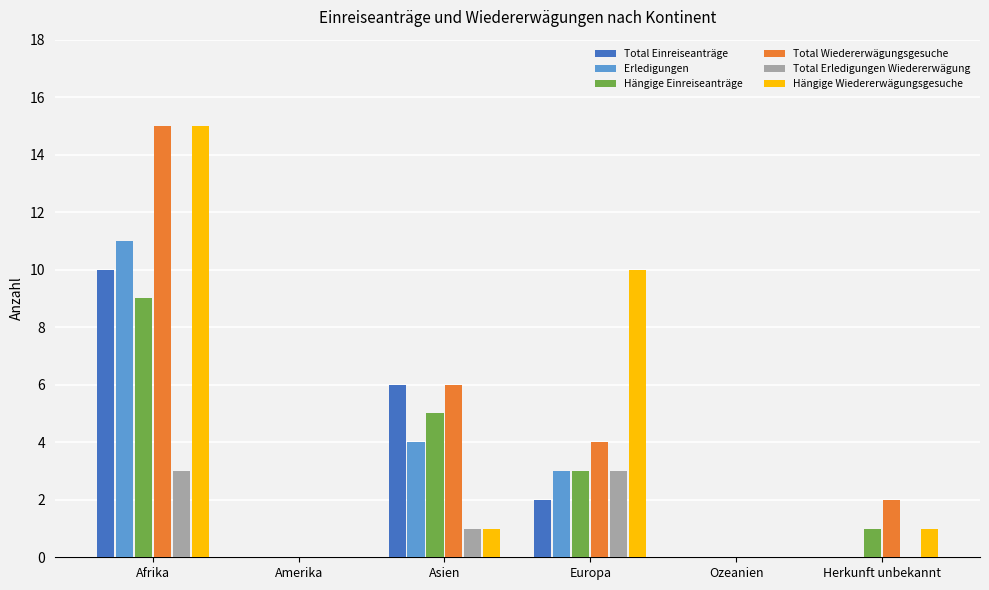

Count the number of categories in the chart.

6